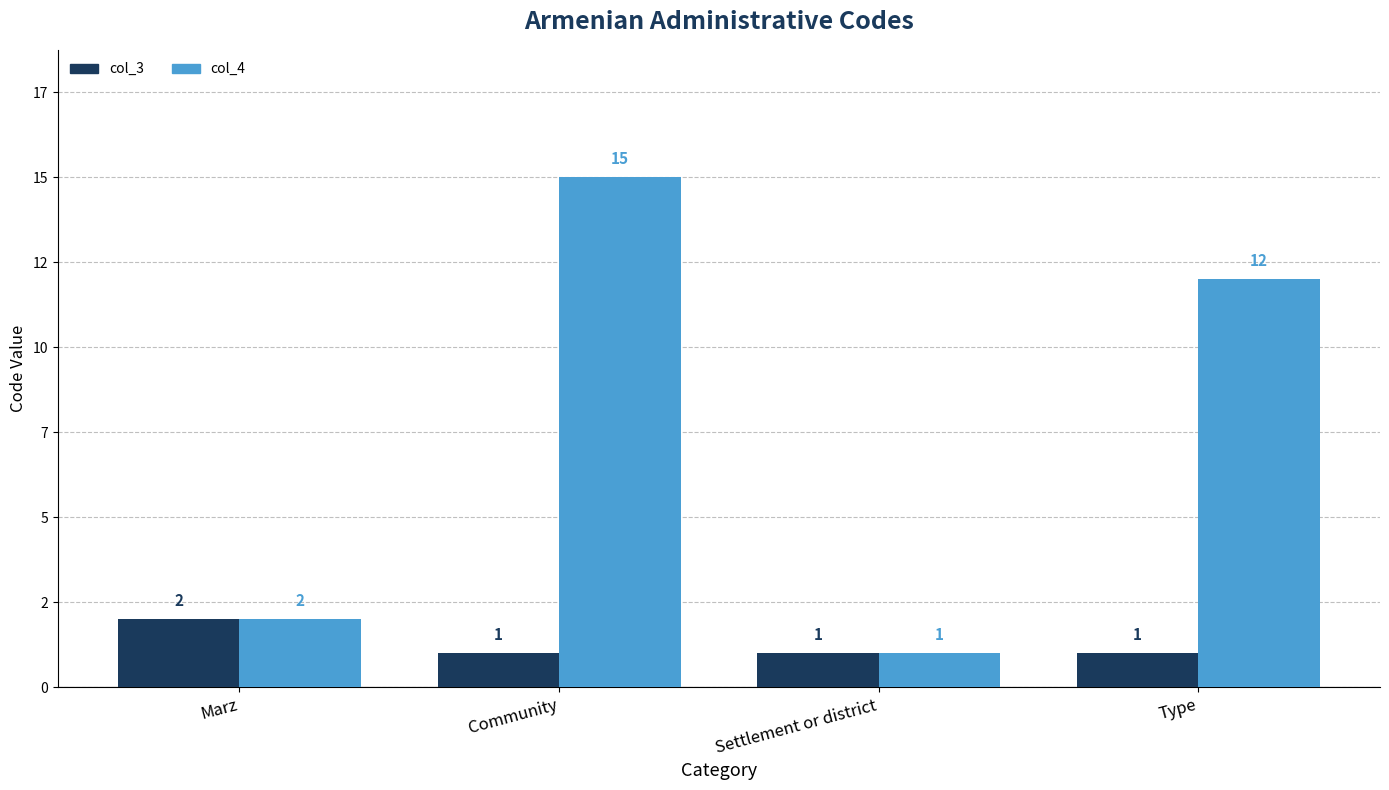

Rank the series by their average value, from lowest to highest.

col_3, col_4